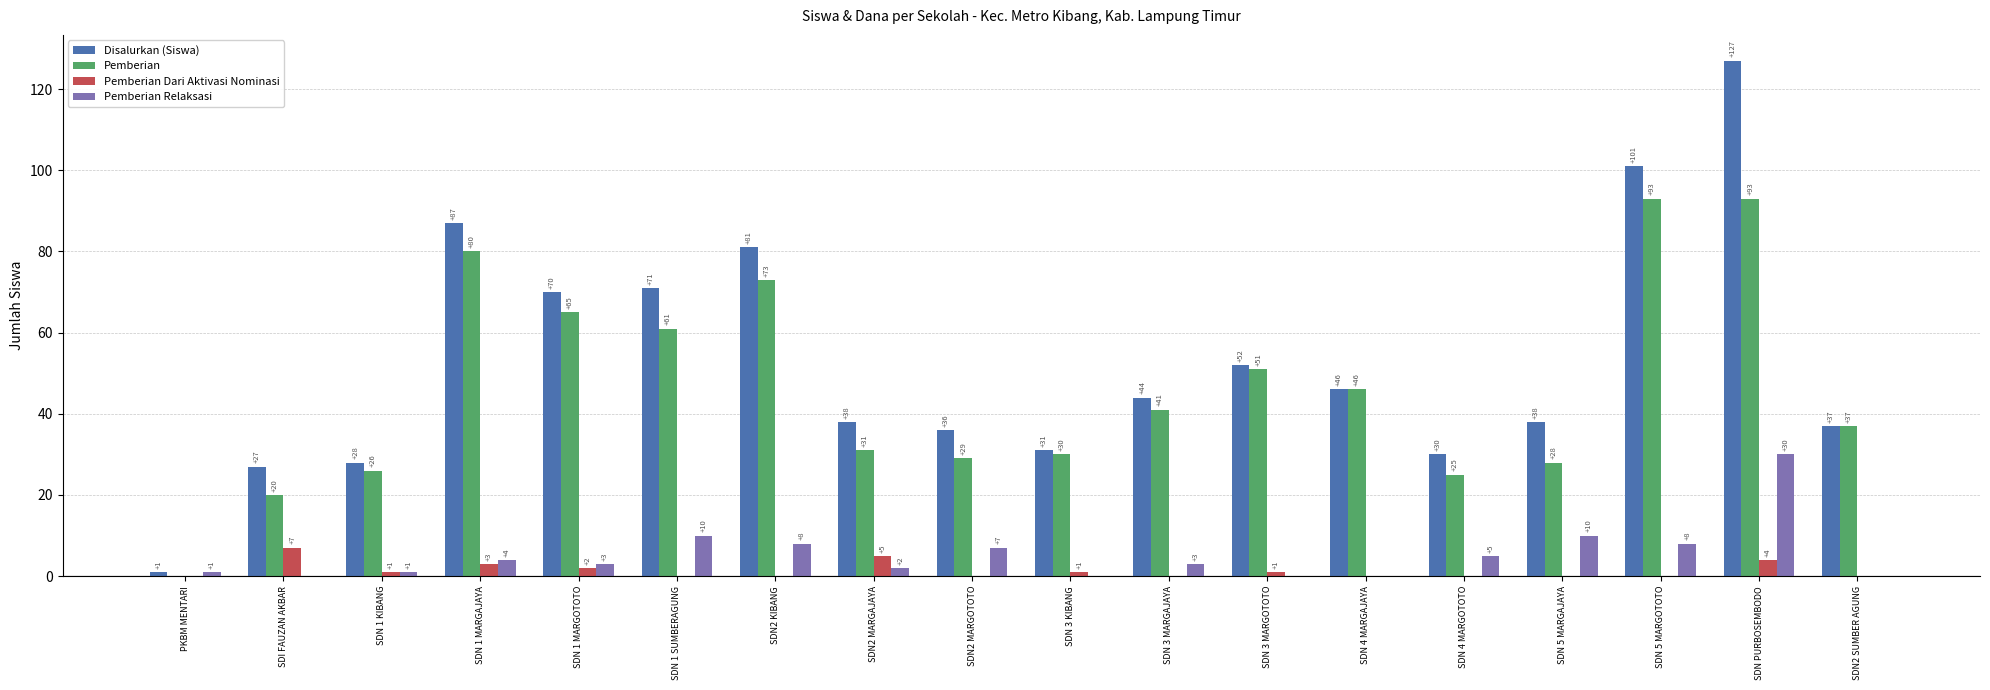

How many groups of bars are there?

18